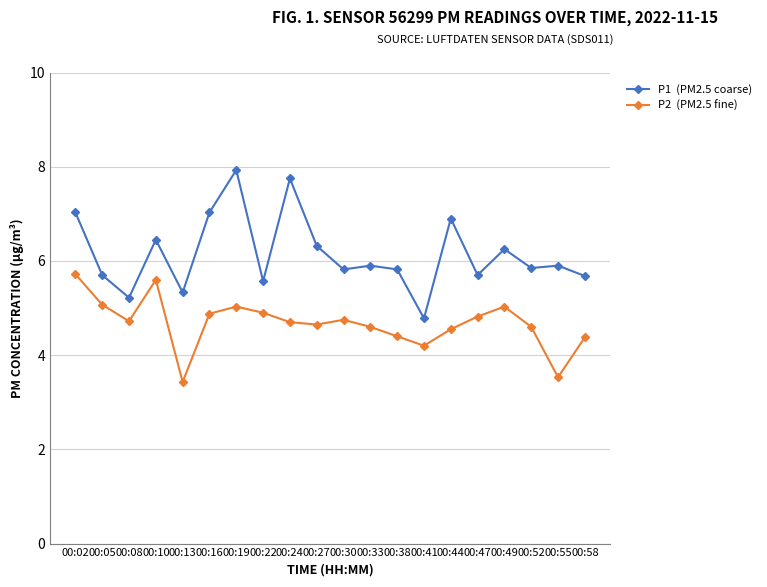

What is the minimum value shown in the chart?

3.4